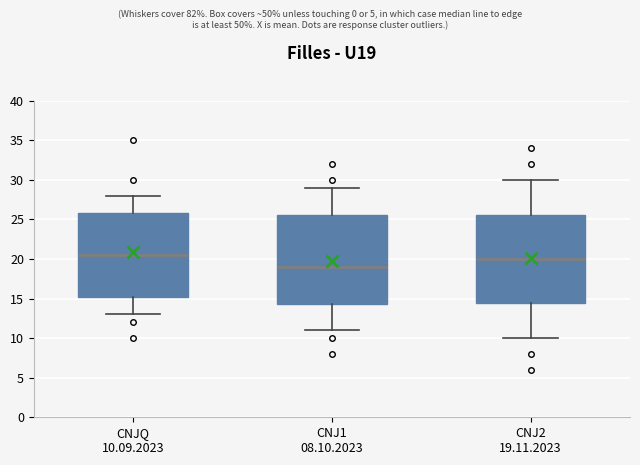

Which box's median line is the lowest?

CNJ1 08.10.2023